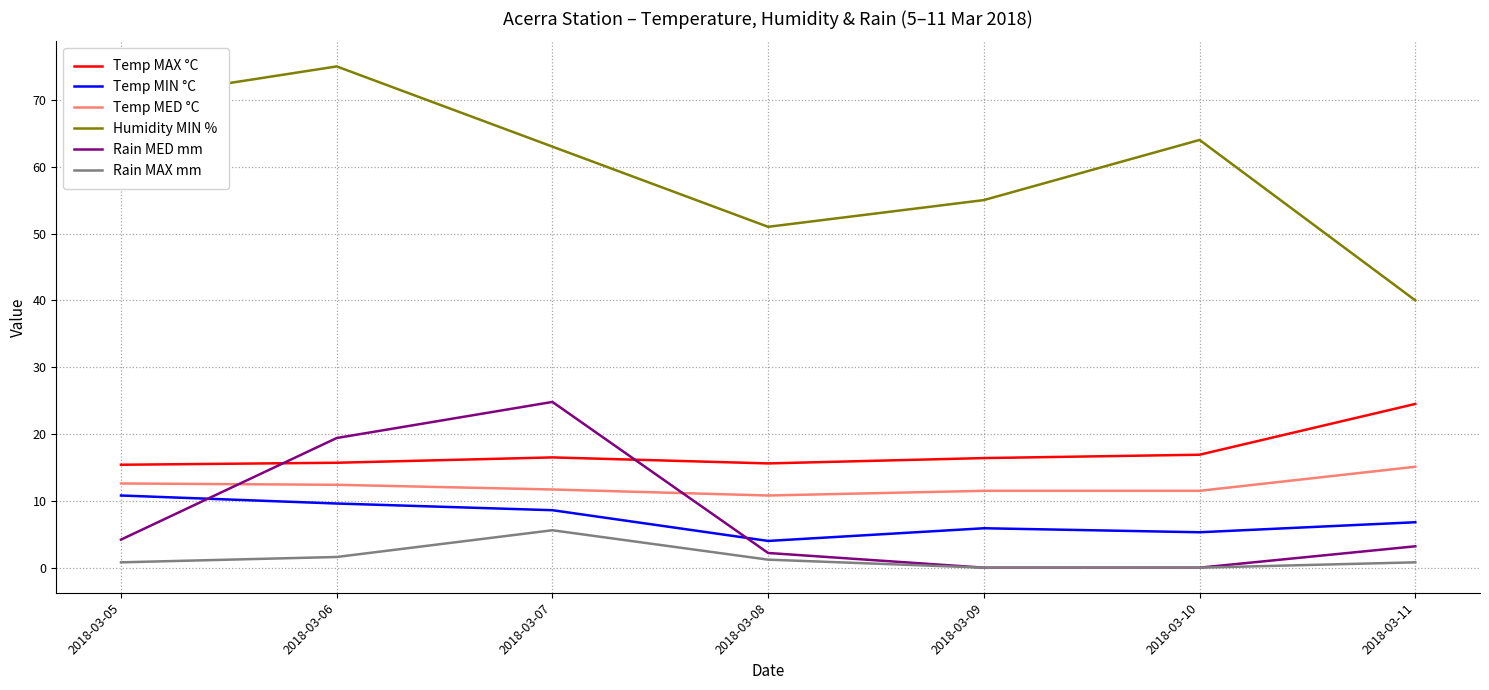

How many lines are shown in the chart?

6